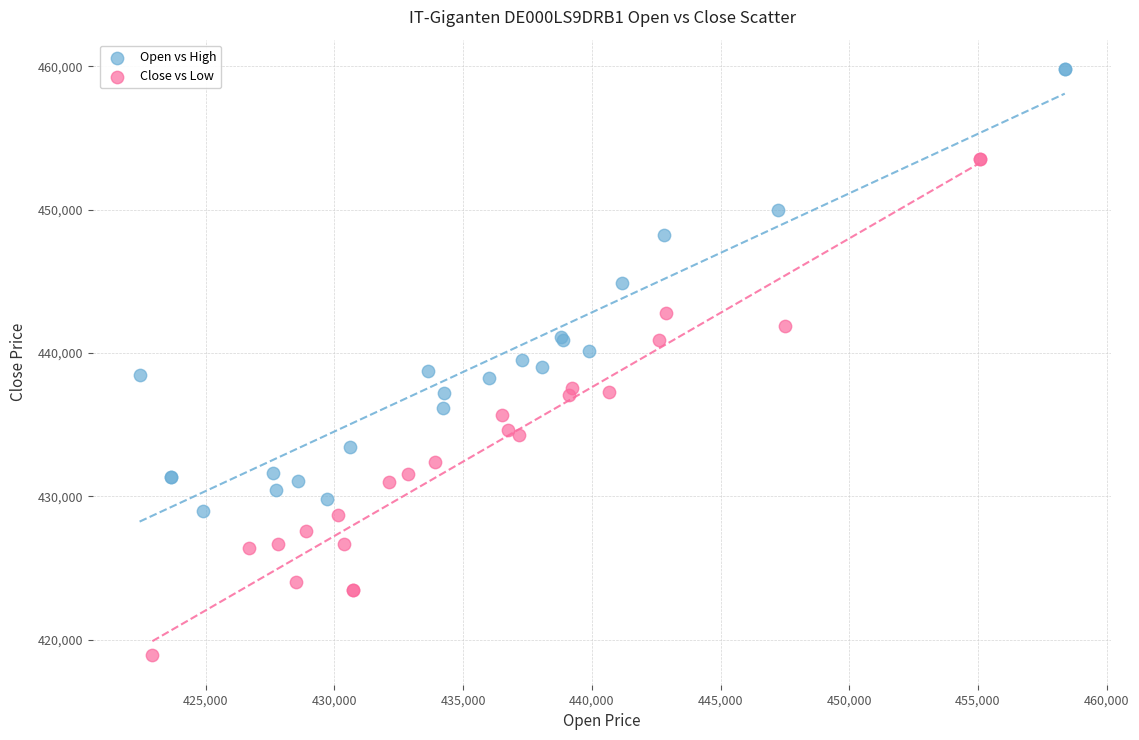

Which series reaches the minimum Y coordinate?

Close vs Low